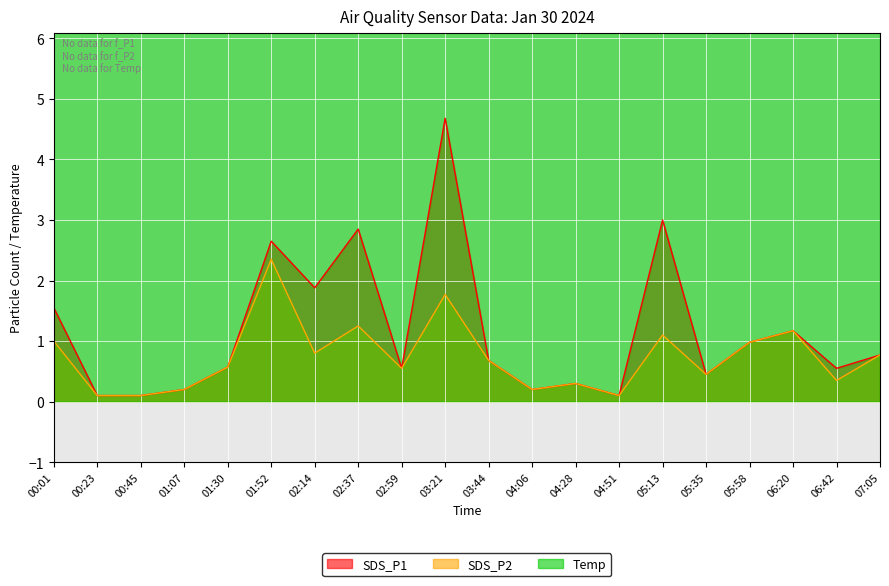

True or false: SDS_P2 has a value of 0.9 at 03:21.

False